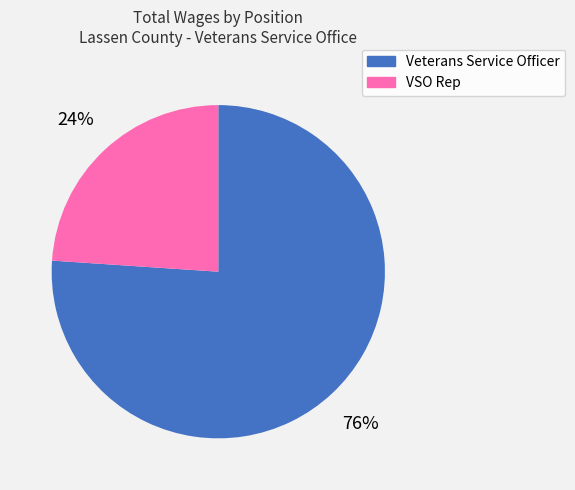

Which category has the biggest portion of the pie?

Veterans Service Officer